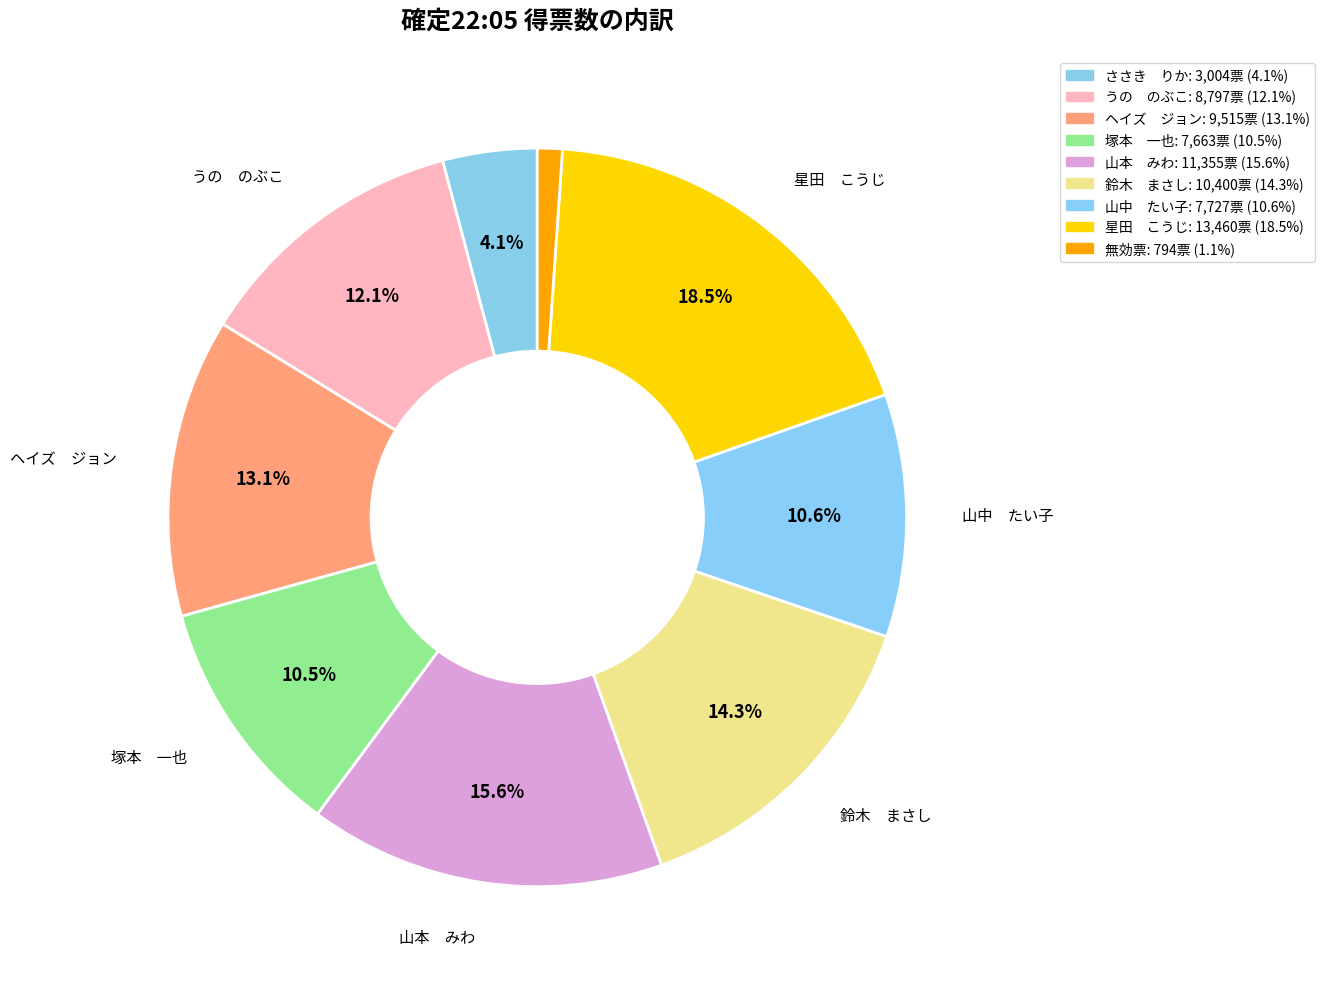

Count the number of slices in the pie.

9